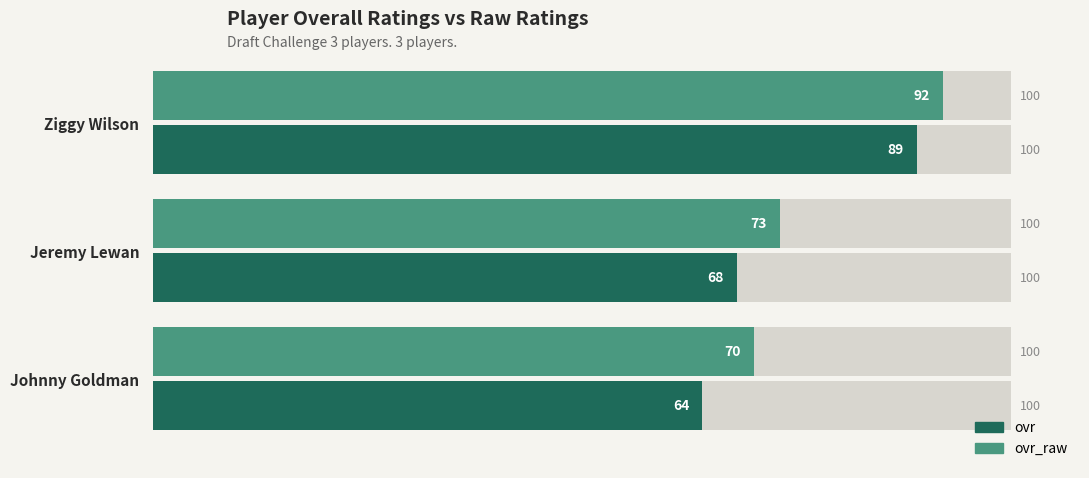

Which series has the largest total across all categories?

ovr_raw